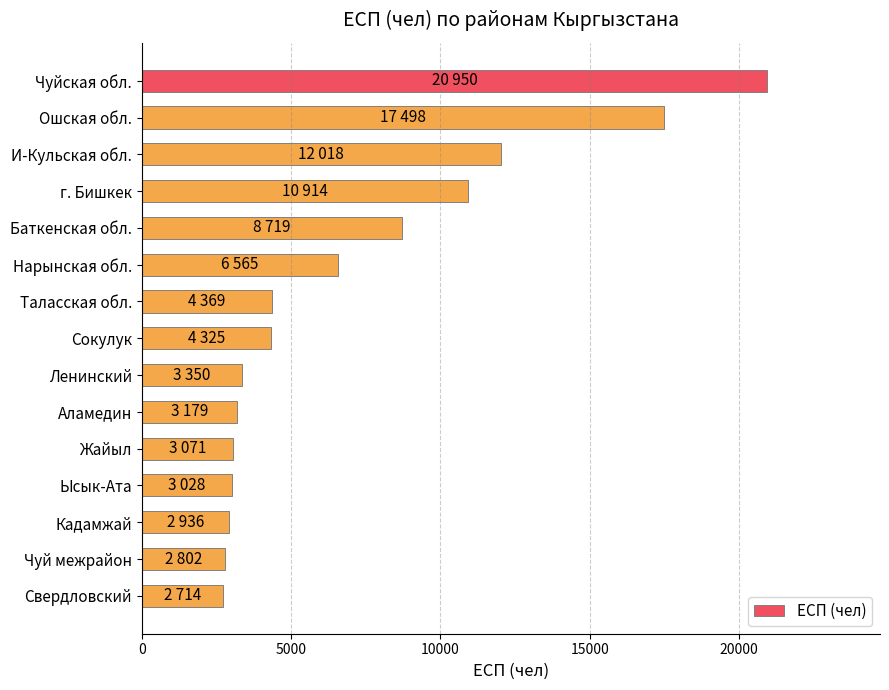

True or false: the data shows 12018 at И-Кульская обл..

True